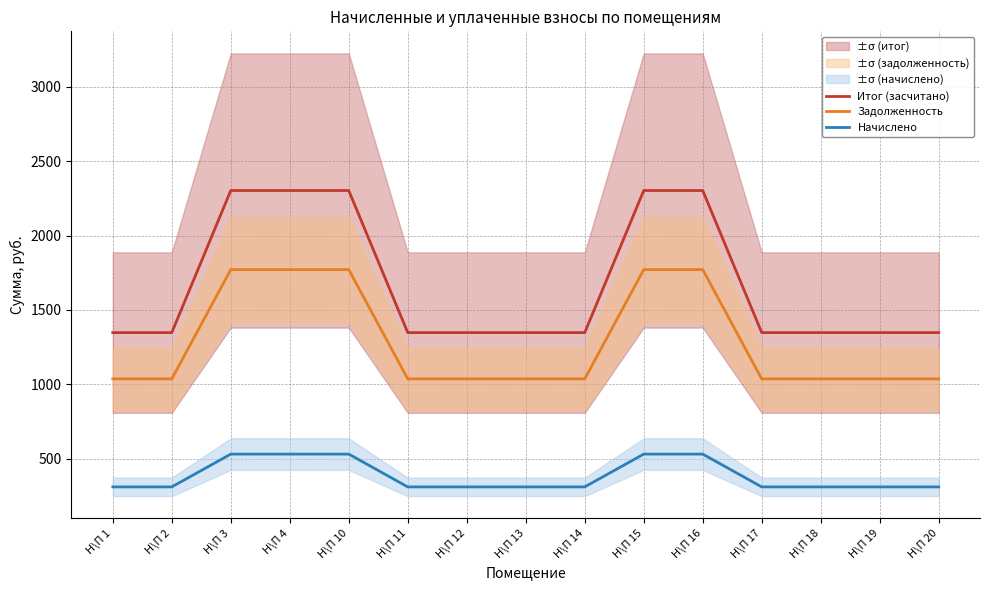

True or false: Итог (засчитано) and Начислено intersect in this chart.

False